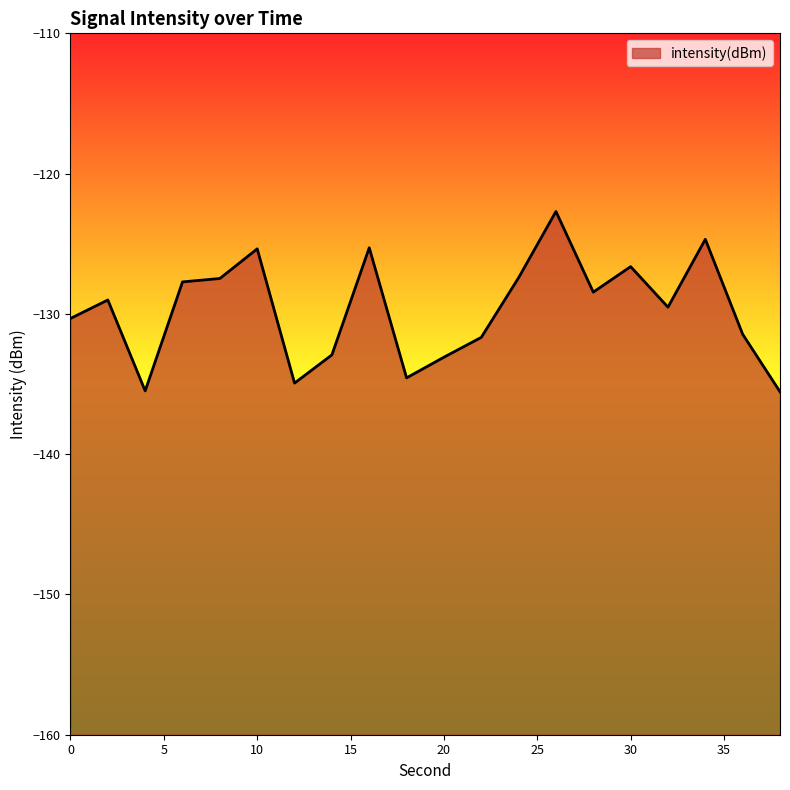

Which has a higher value, 22 or 32?

32